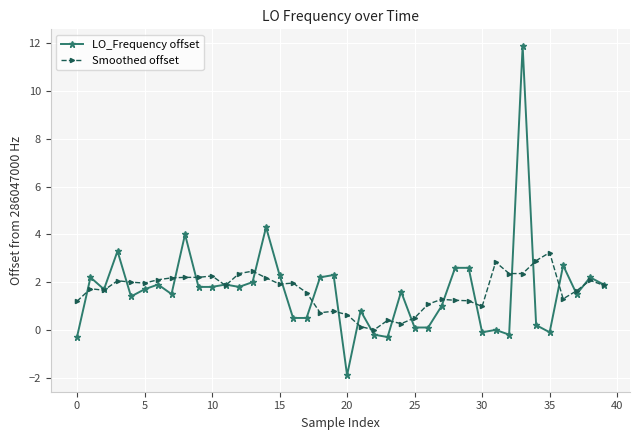

Which series has the largest range (max minus min)?

LO_Frequency offset